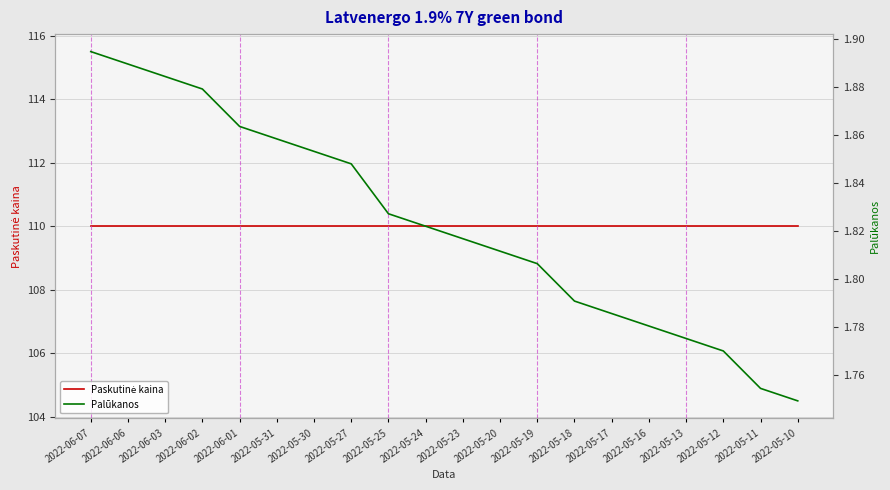

What is the smallest value displayed?

1.7